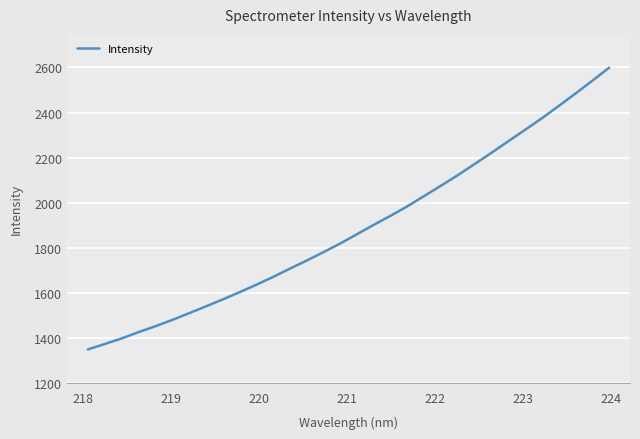

What is the greatest value displayed?

2598.9